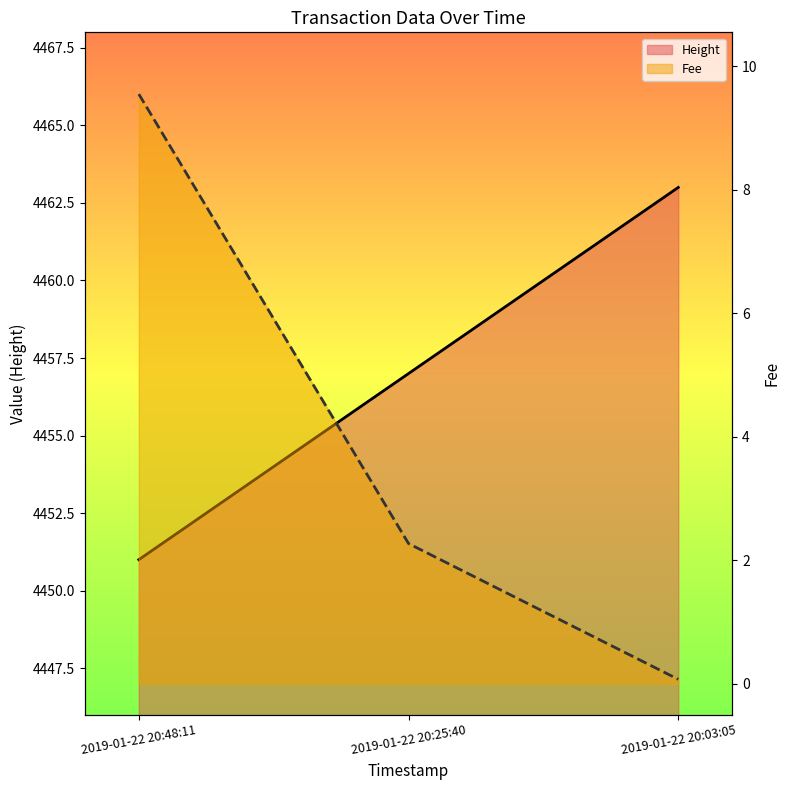

What is the average value?

4457